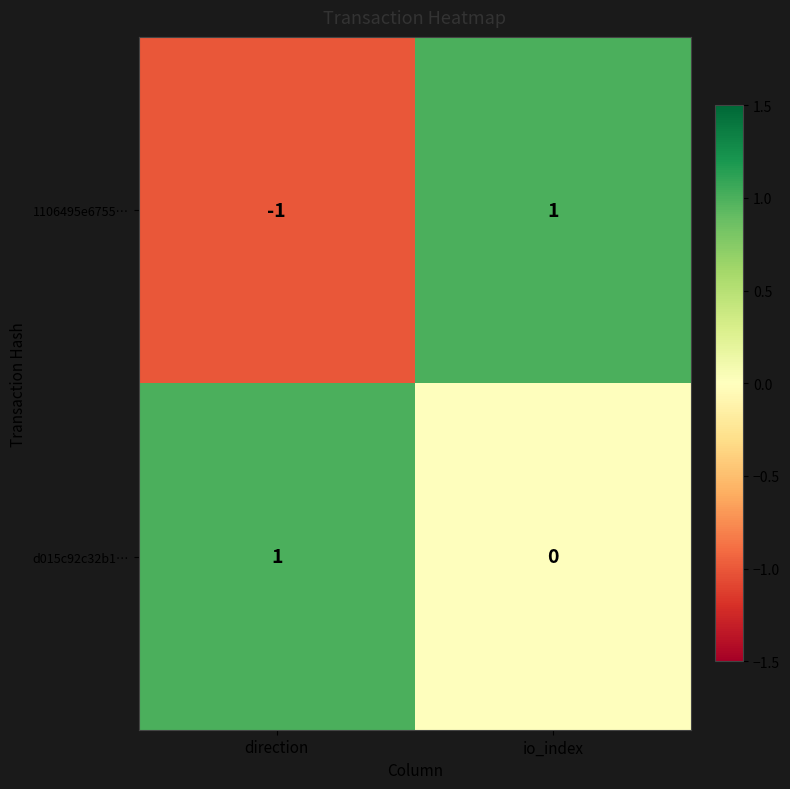

The value of d015c92c32b1… at direction is 1. True or false?

True